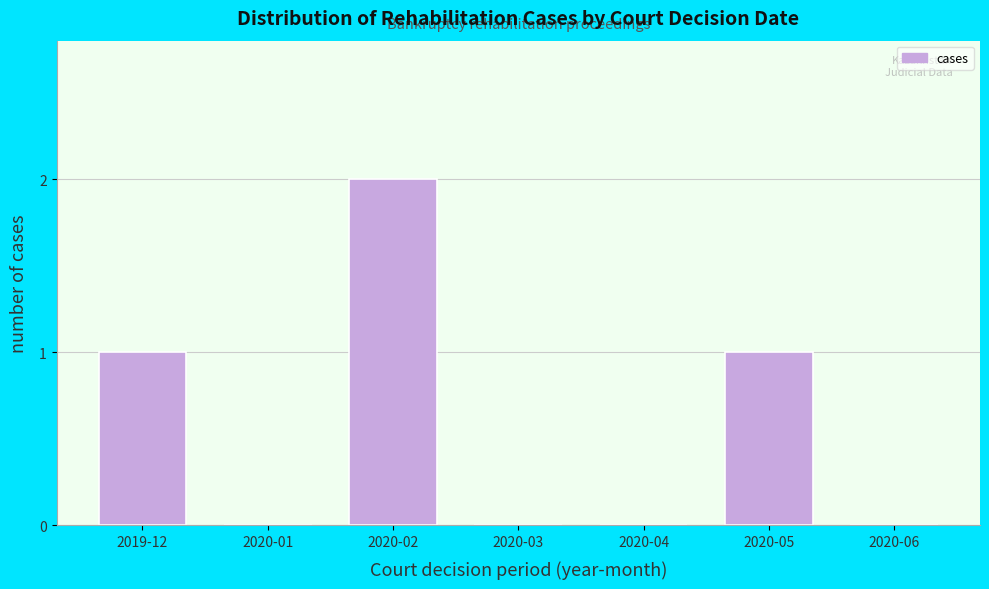

The chart shows a value of 1 at 2019-12. True or false?

True